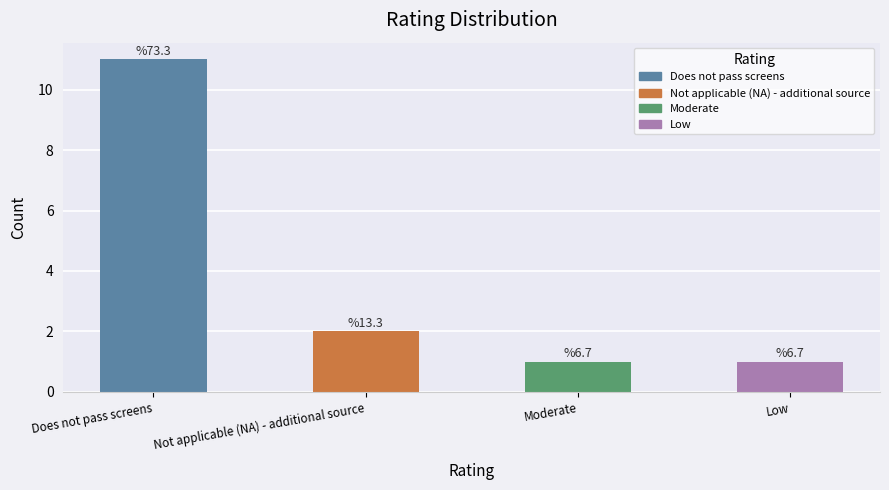

Which label corresponds to the largest value in the chart?

Does not pass screens